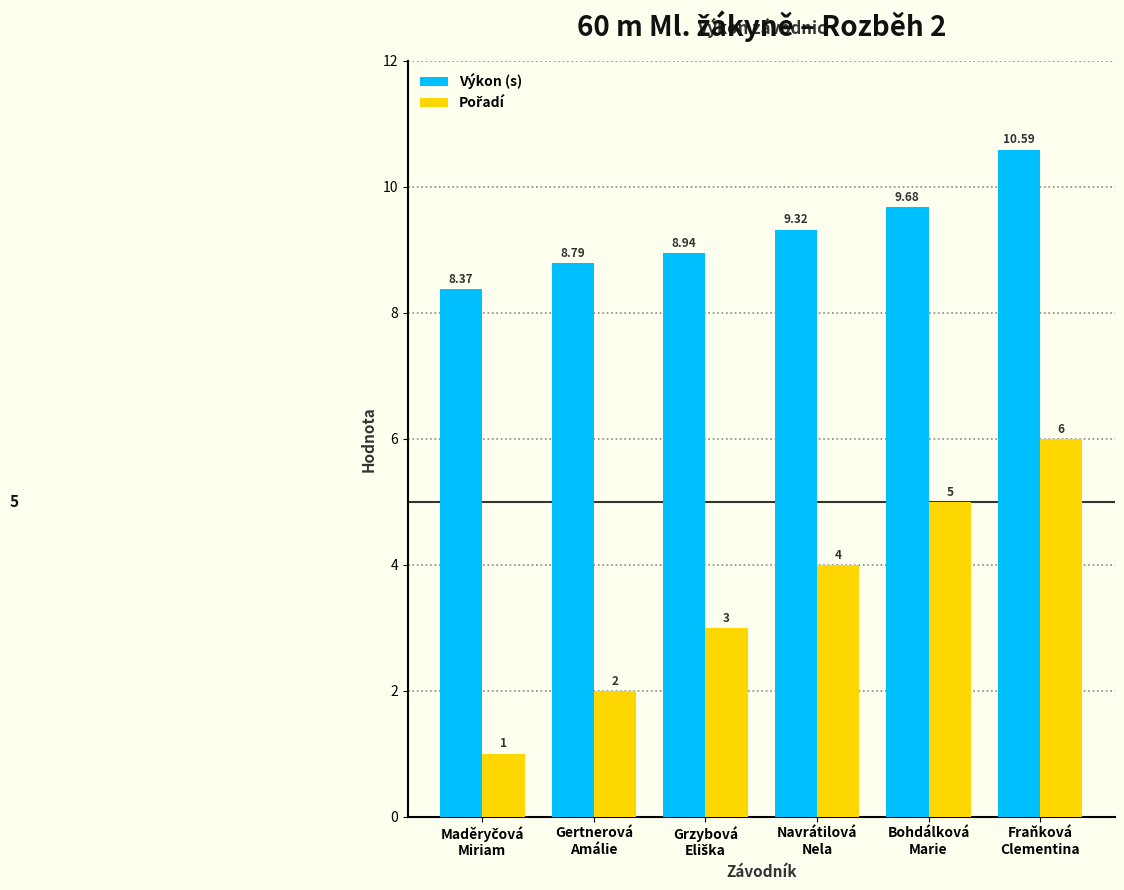

Which series has the largest total across all categories?

Výkon (s)